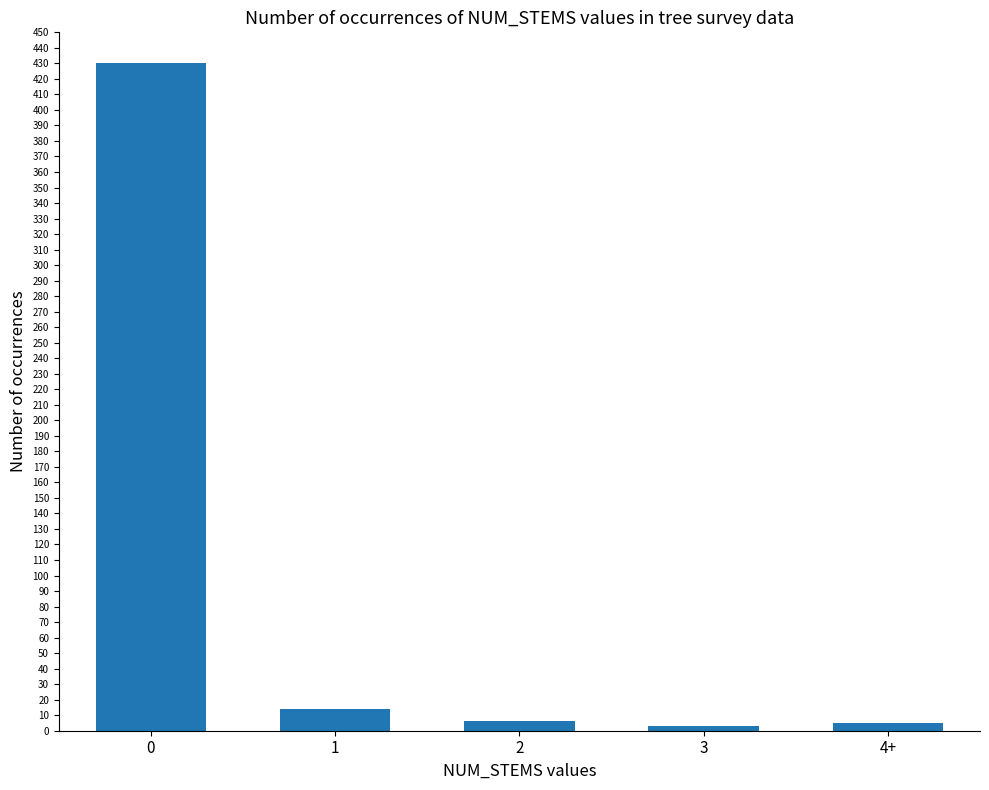

What is the difference between the second highest and second lowest values?

9